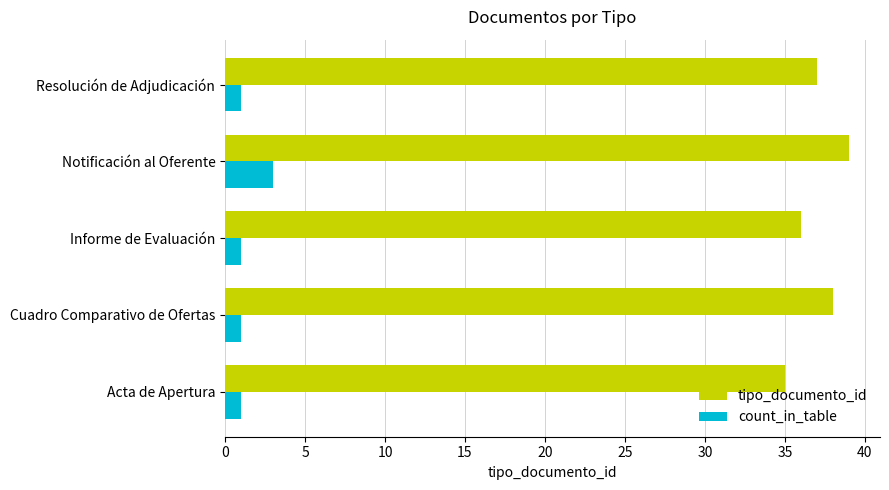

Is the value of count_in_table at Notificación al Oferente greater than the value of tipo_documento_id at Informe de Evaluación?

No